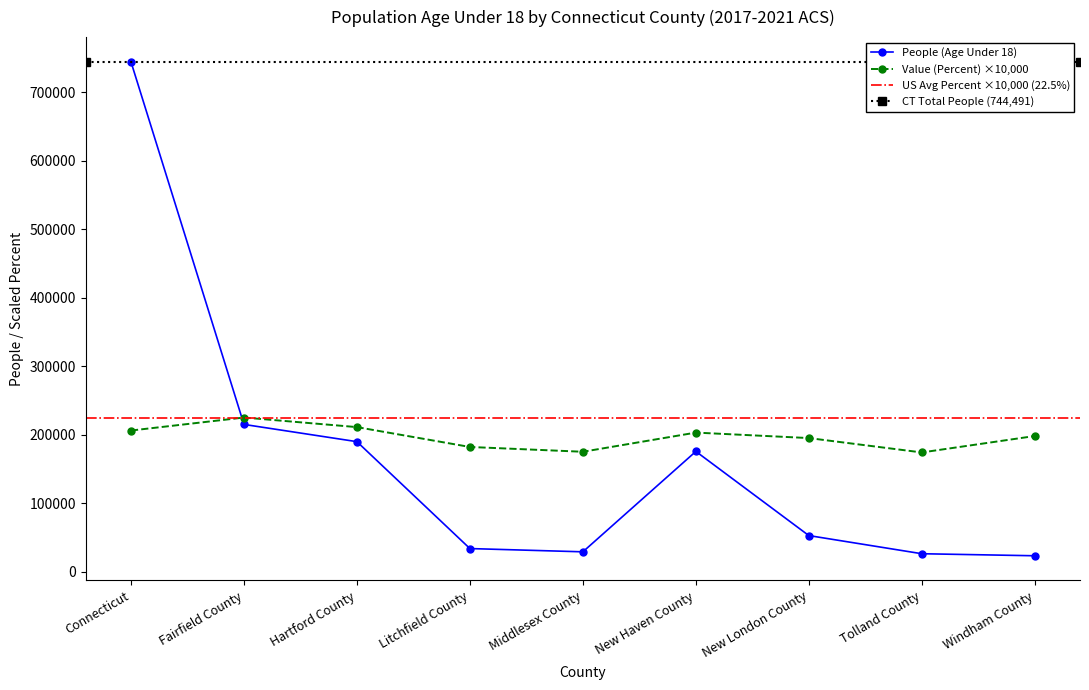

At how many categories does at least one series exceed 51611?

9